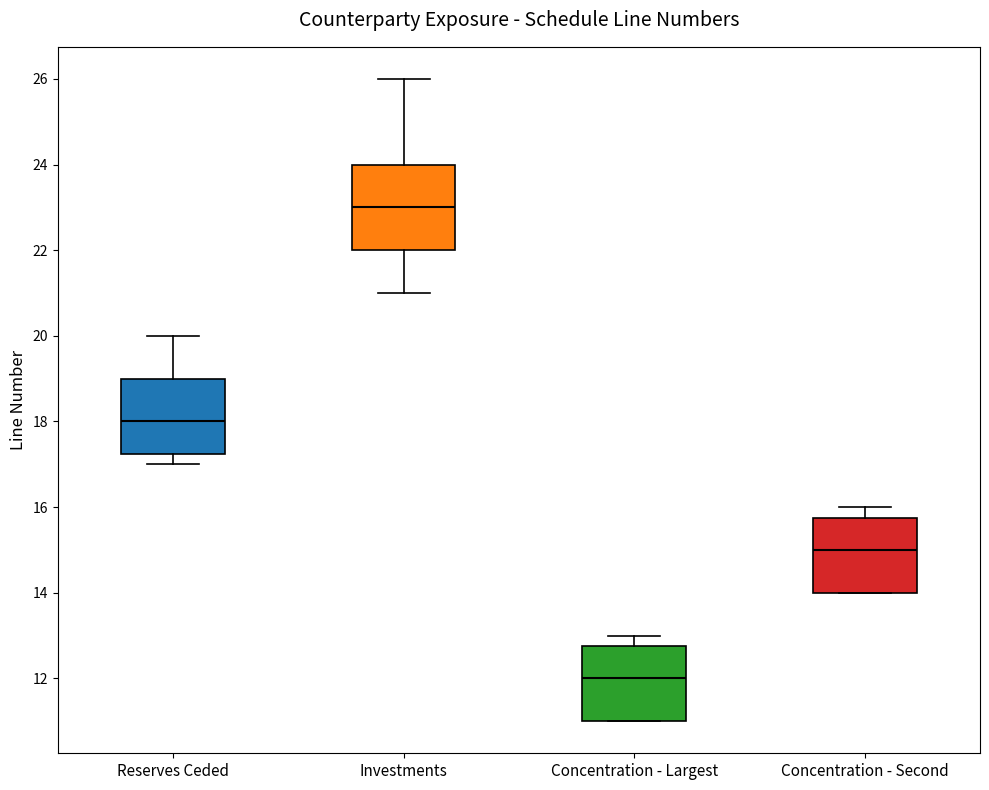

Reading left to right, transcribe this box plot: for each box, give where its median line is, the range the box spans, and where its two whiskers end, as read against the y-axis. The values are not printed on the chart, so give them approximately, as read against the axis.

Reserves Ceded: median 18.0, box 17.2 to 19.0, whiskers 17.0 to 20.0
Investments: median 23.0, box 22.0 to 24.0, whiskers 21.0 to 26.0
Concentration - Largest: median 12.0, box 11.0 to 12.8, whiskers 11.0 to 13.0
Concentration - Second: median 15.0, box 14.0 to 15.8, whiskers 14.0 to 16.0